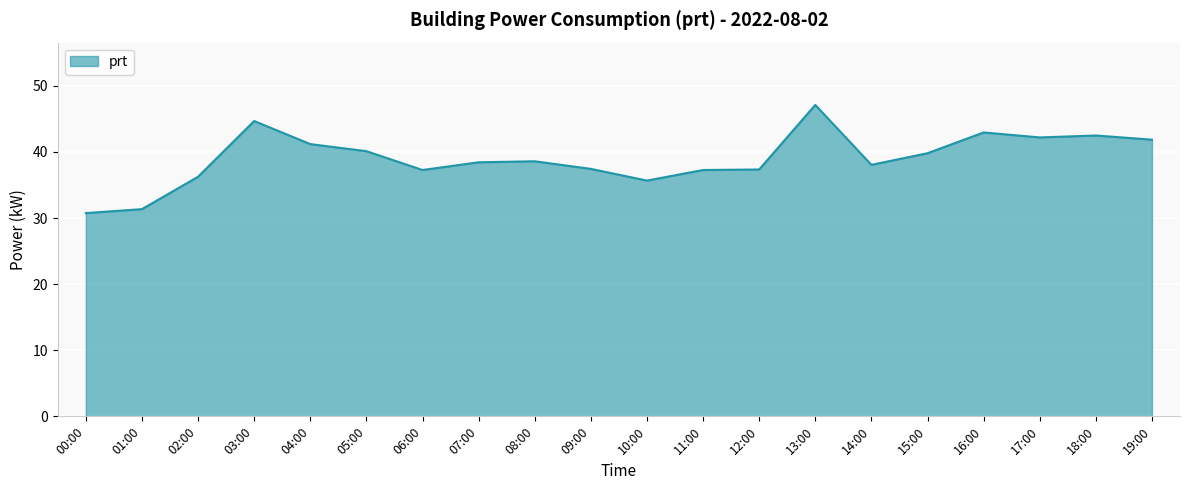

True or false: the data shows 59.1 at 17:00.

False